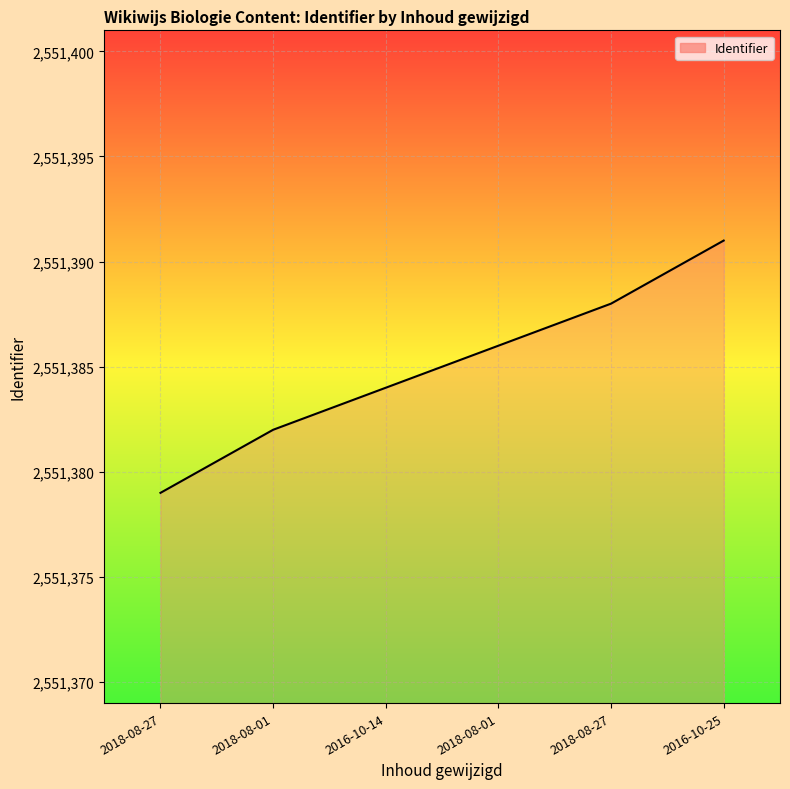

Rank the categories by value from lowest to highest.

2018-08-27, 2018-08-01, 2016-10-14, 2018-08-01, 2018-08-27, 2016-10-25